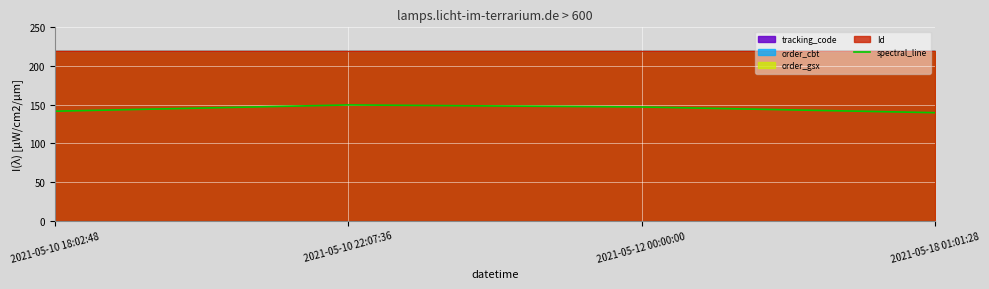

Which category has the lowest value across all series?

2021-05-18 01:01:28